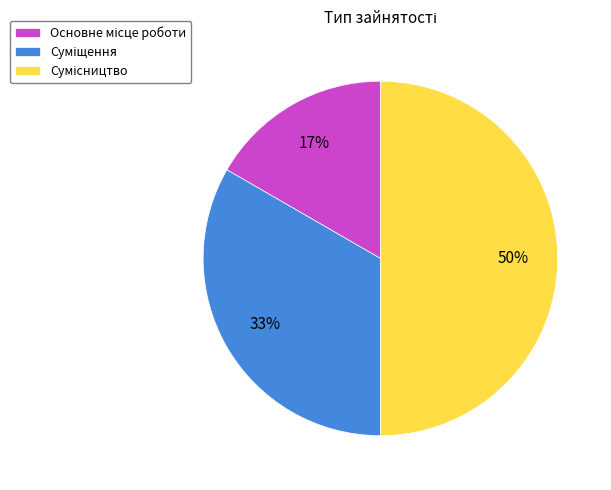

To the nearest percent, what is the difference between the largest and smallest slice percentages?

33%